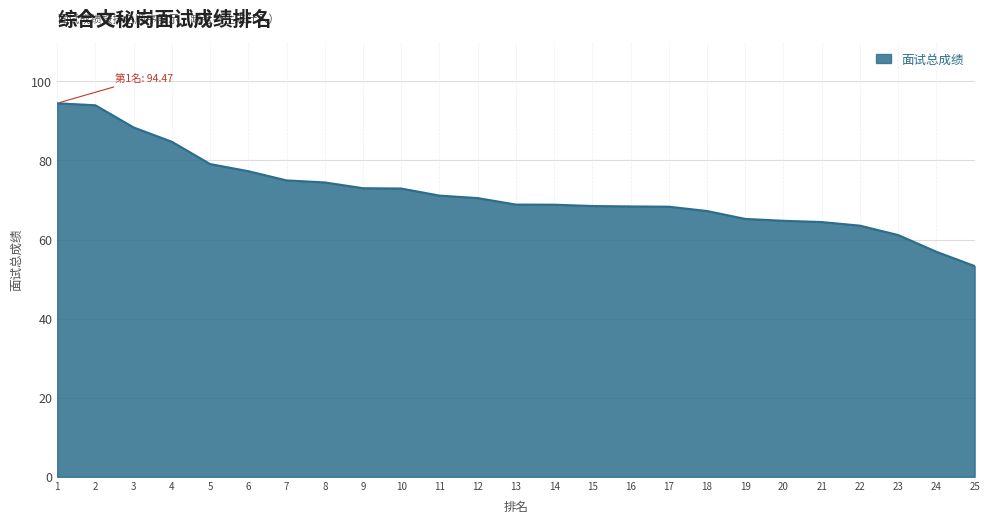

What is the difference between the values at 16 and 20?

3.6